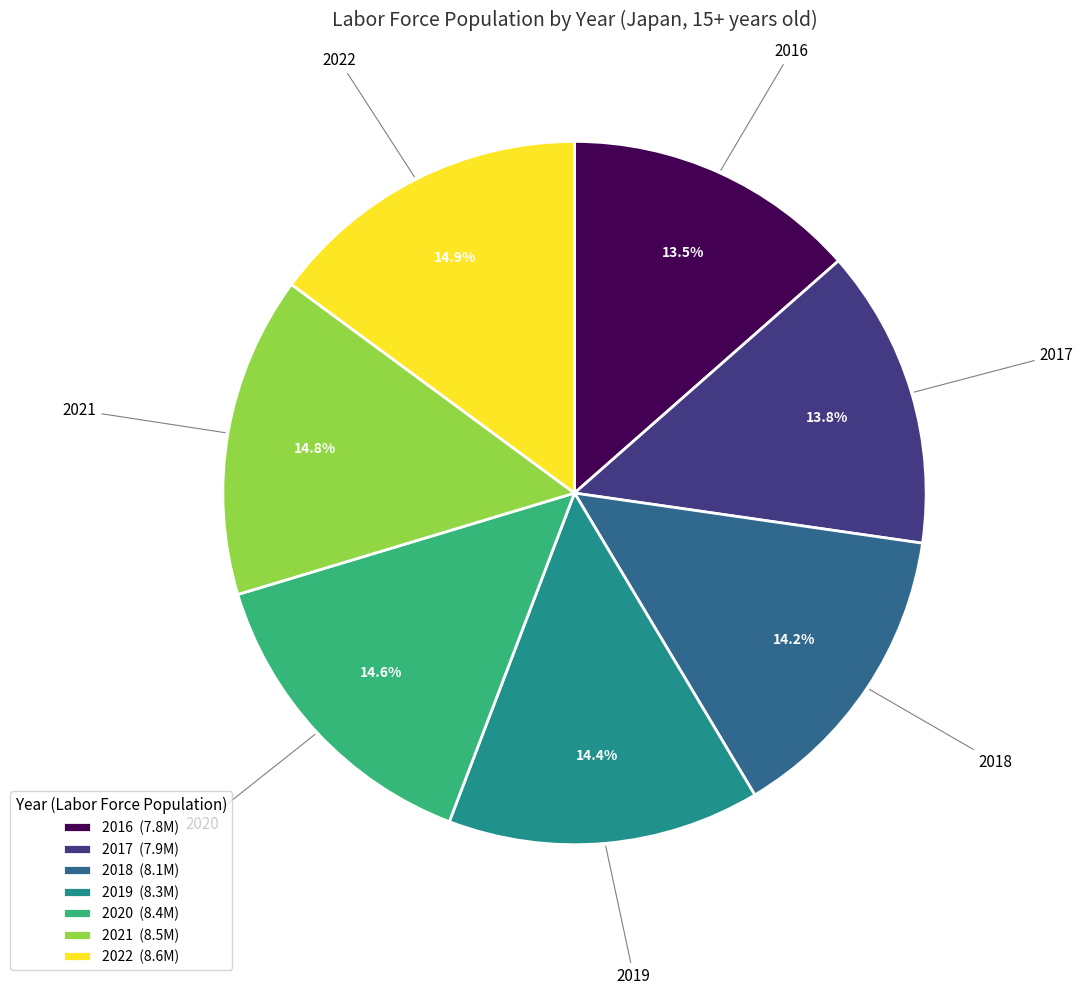

What percentage is NOT represented by 2019 (8.3M)?

85.6%